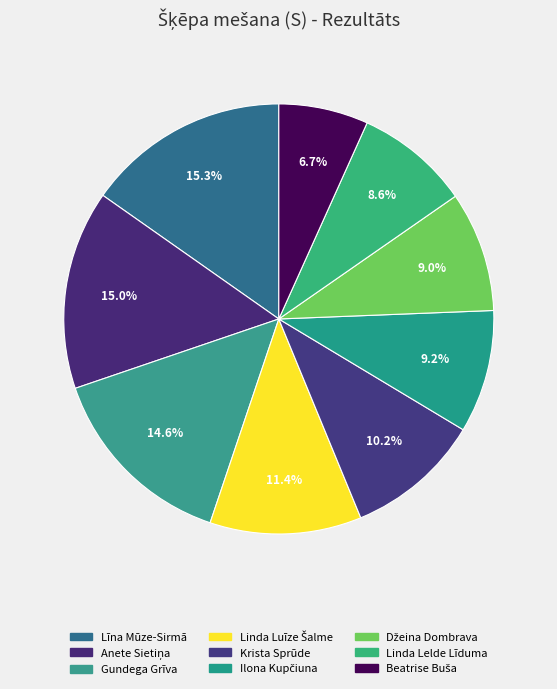

To the nearest percent, what is the combined percentage of Džeina Dombrava and Krista Sprūde?

19%